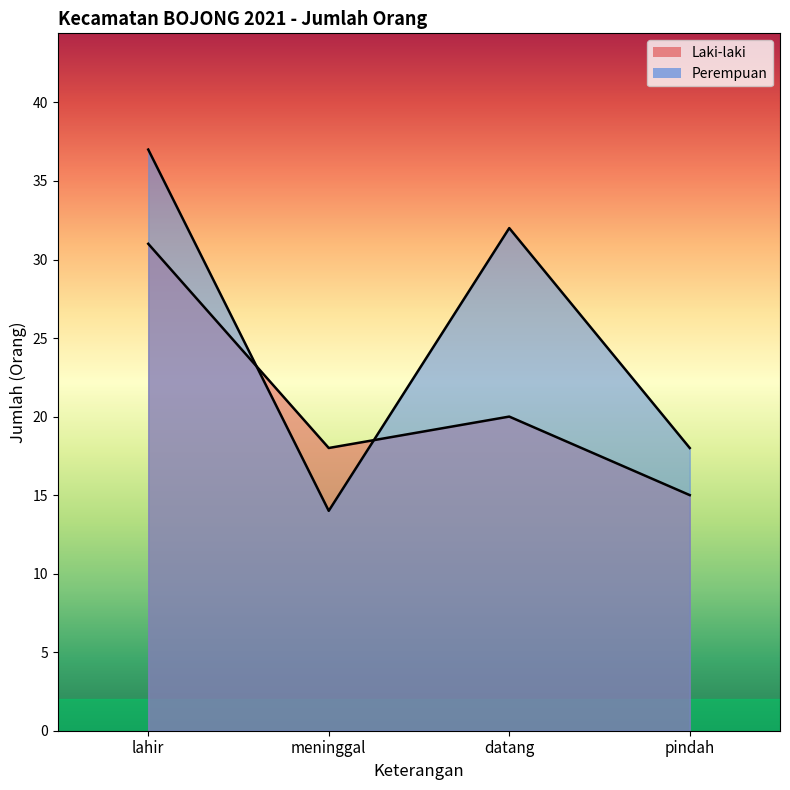

What position from the left is meninggal?

2